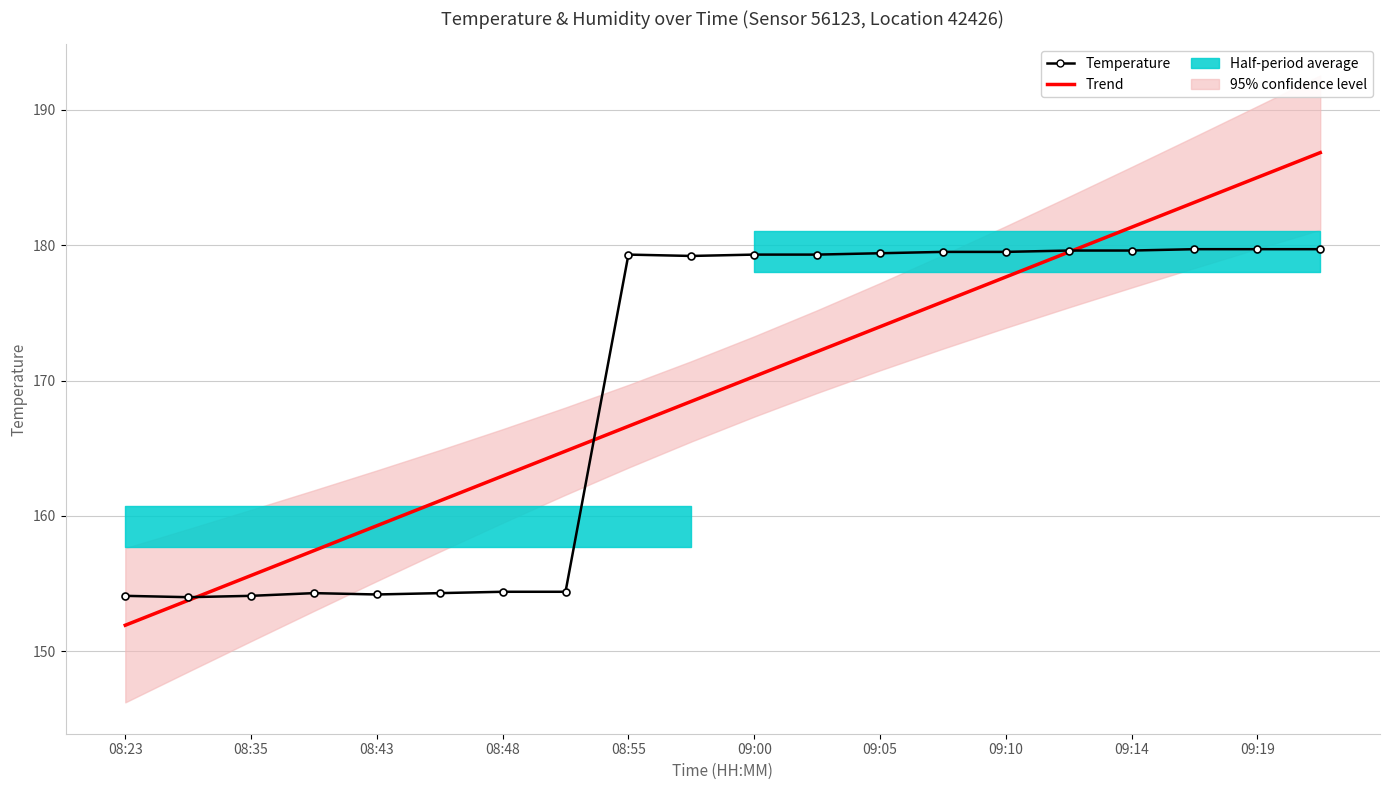

What is the difference between the highest and lowest values at 09:00?

6.8